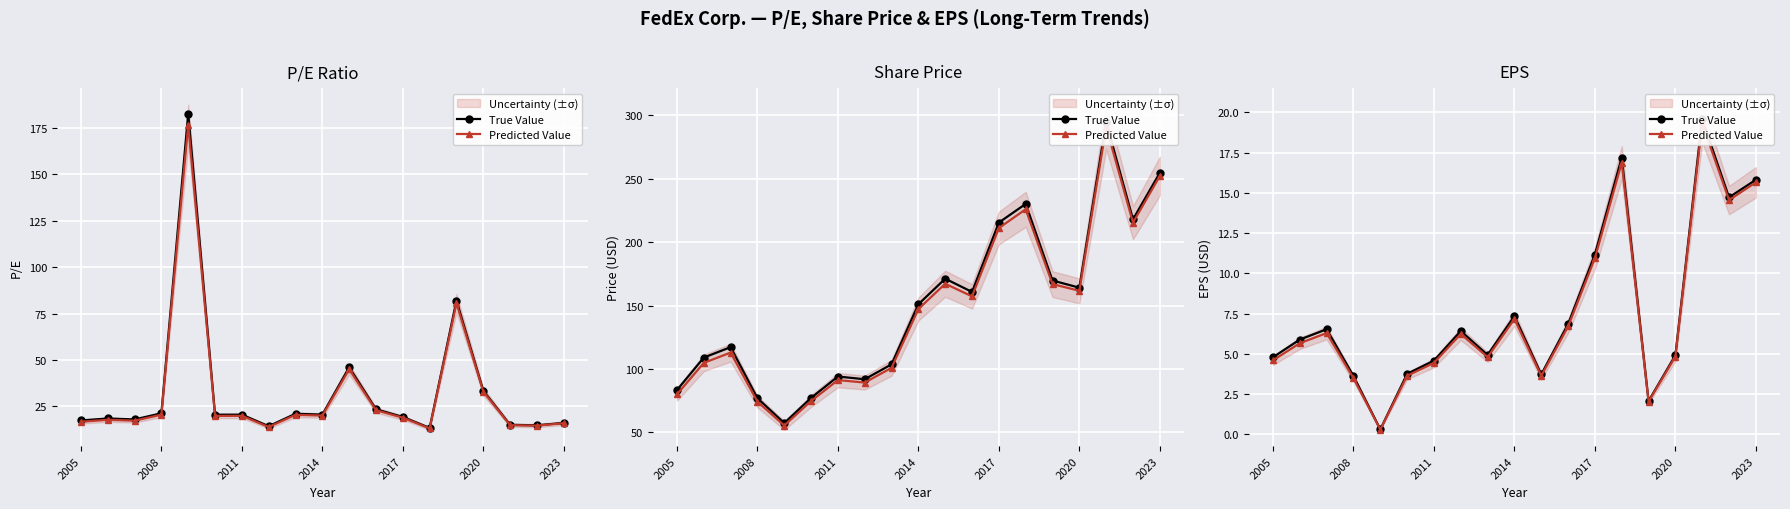

In Predicted Value, how many points are higher than both neighbors (excluding endpoints)?

5